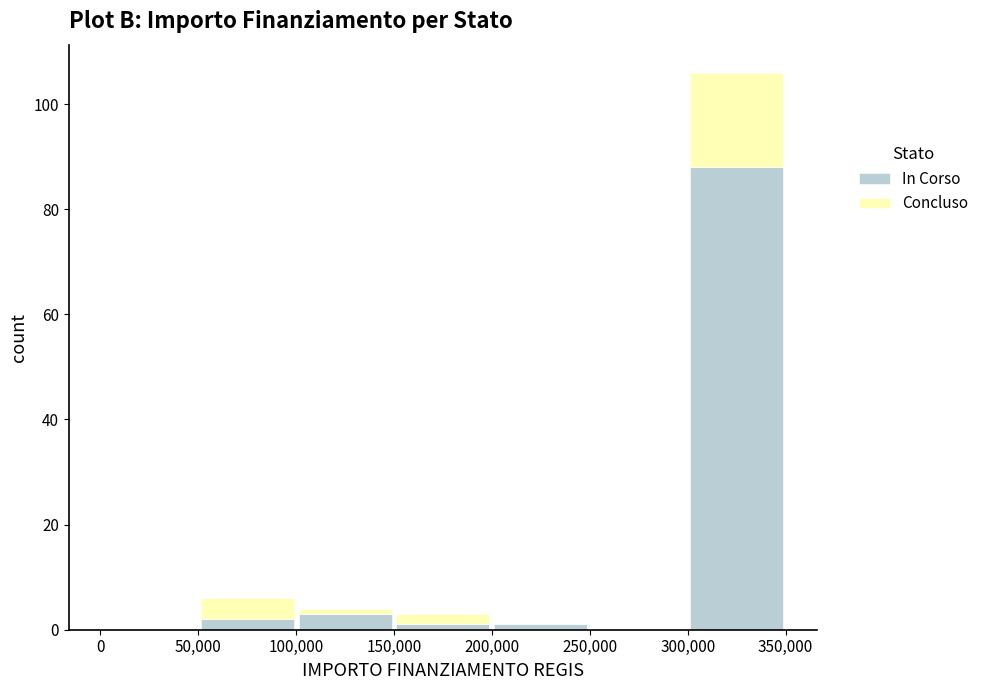

Reading left to right, transcribe this chart: for each stacked bar, give the range it covers on the x-axis and its total height. The values are not printed on the chart, so give them approximately, as read against the axis.

0 to 50,000: 0
50,000 to 100,000: 6
100,000 to 150,000: 4
150,000 to 200,000: 4
200,000 to 250,000: under 2
250,000 to 300,000: 0
300,000 to 350,000: 106